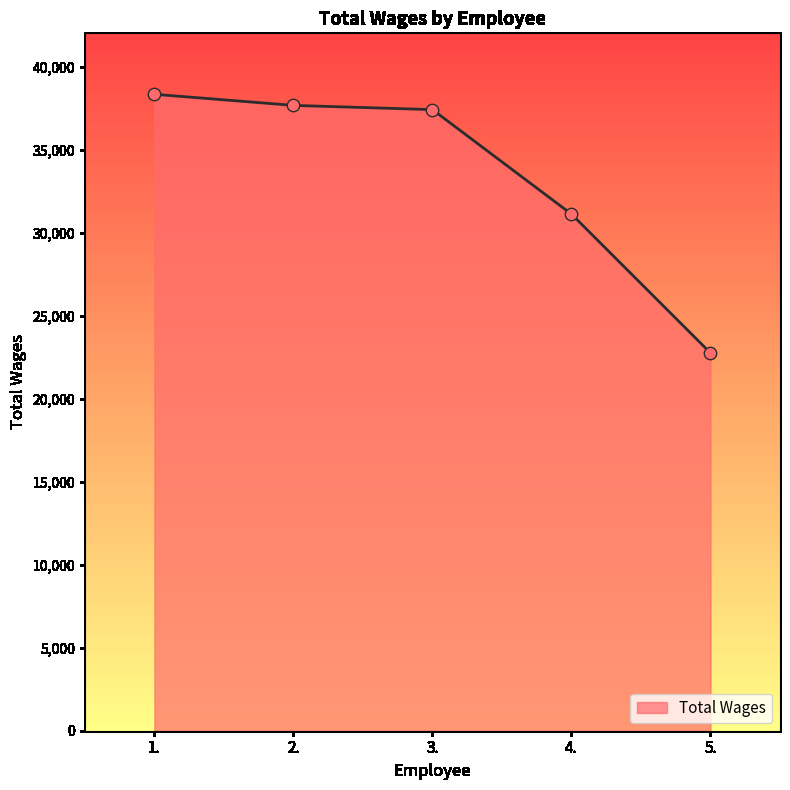

What is the change in value from 2. to 4.?

-6548